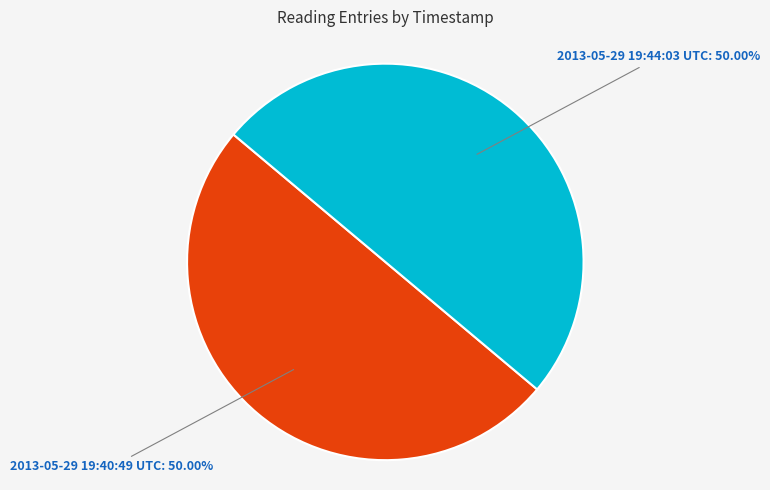

To the nearest percent, what portion does 2013-05-29 19:40:49 UTC represent?

50%